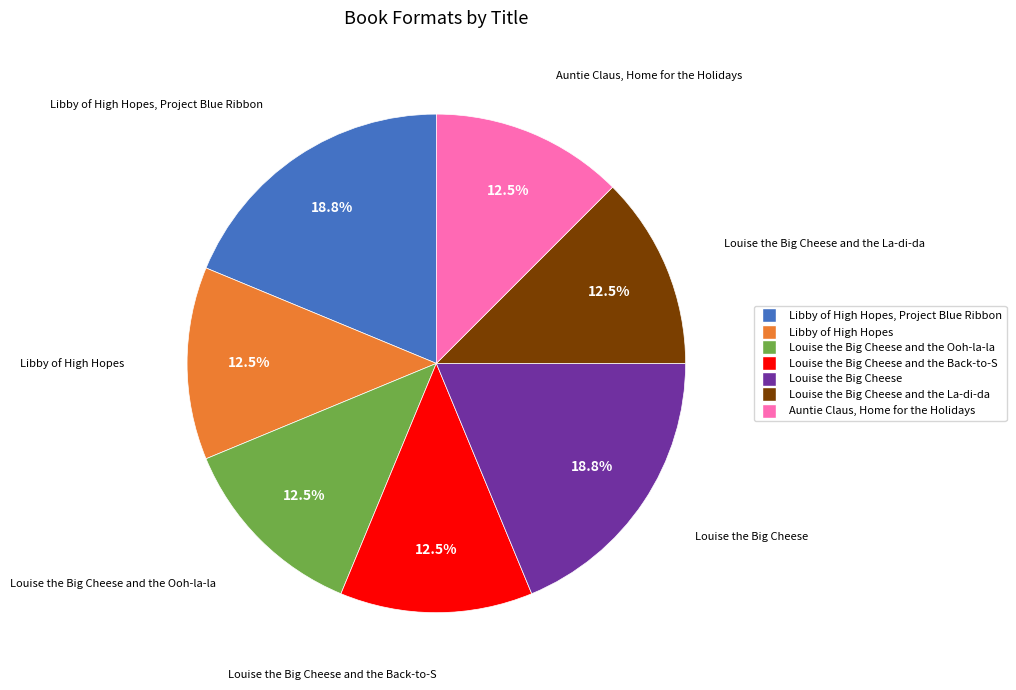

Does any single category account for the majority?

No